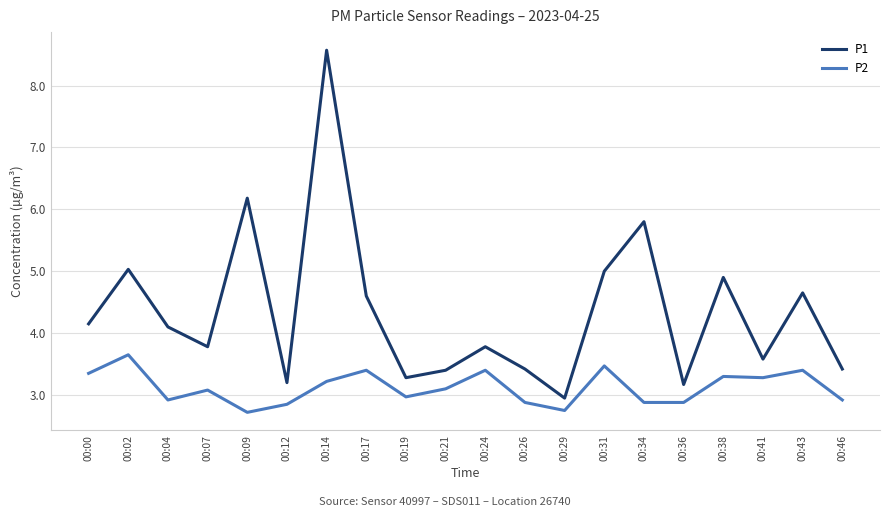

Is this an area chart (filled region under the line)?

No